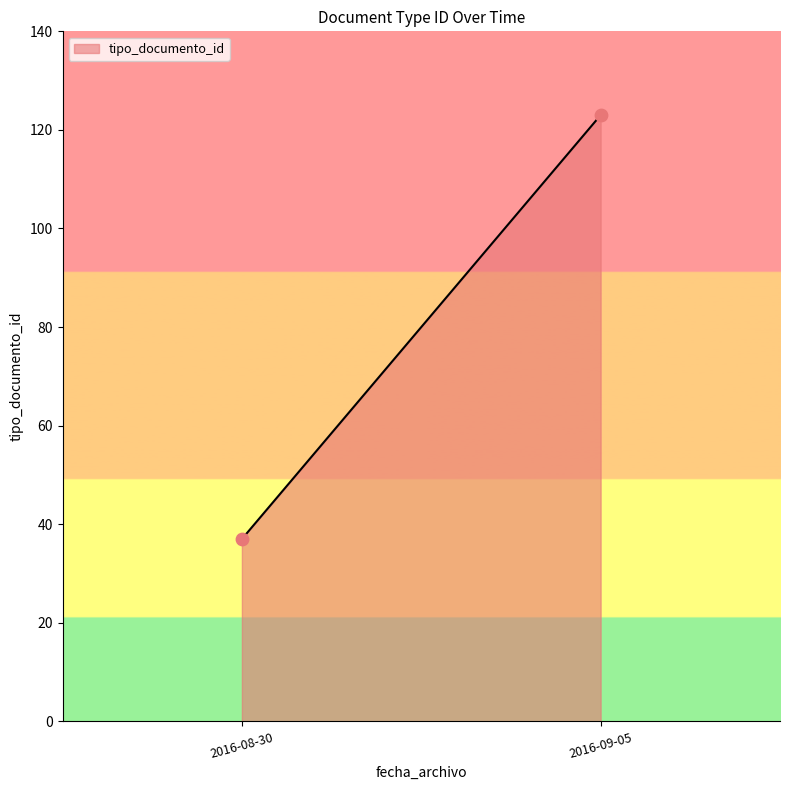

What is the range of Y values (max minus min)?

86